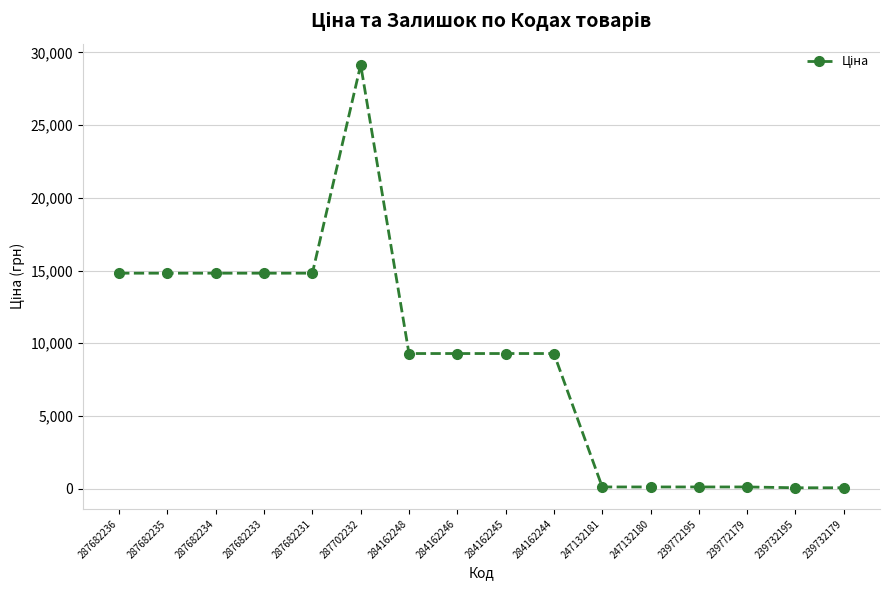

Which label corresponds to the largest value in the chart?

287702232